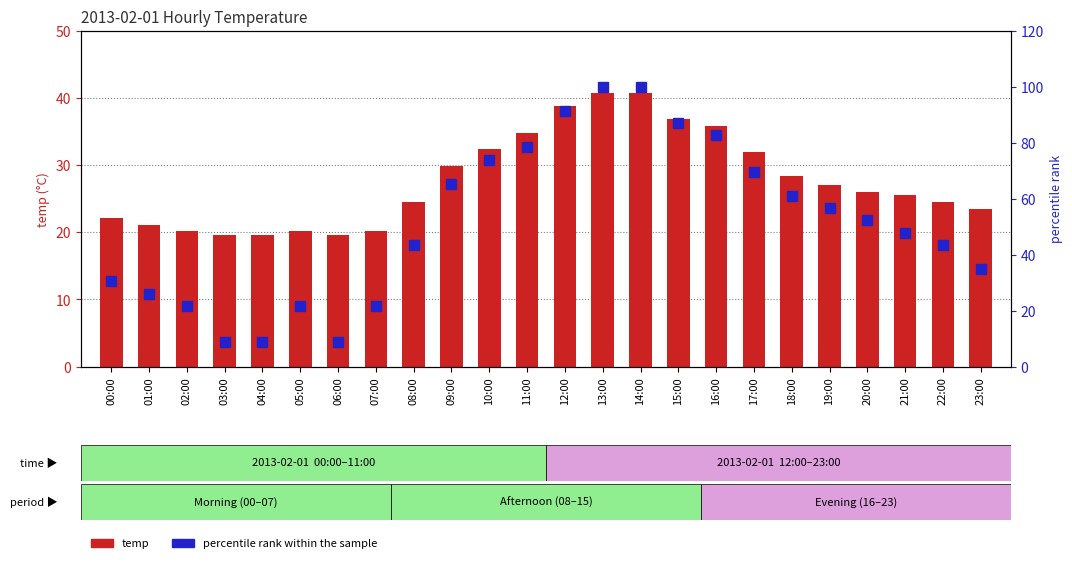

How many groups of bars are there?

24